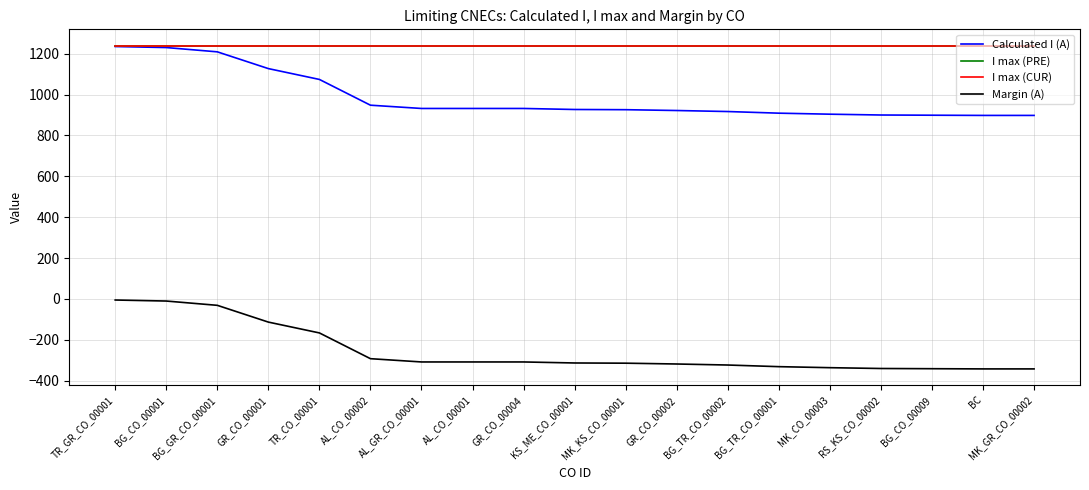

Is this an area chart (filled region under the line)?

No